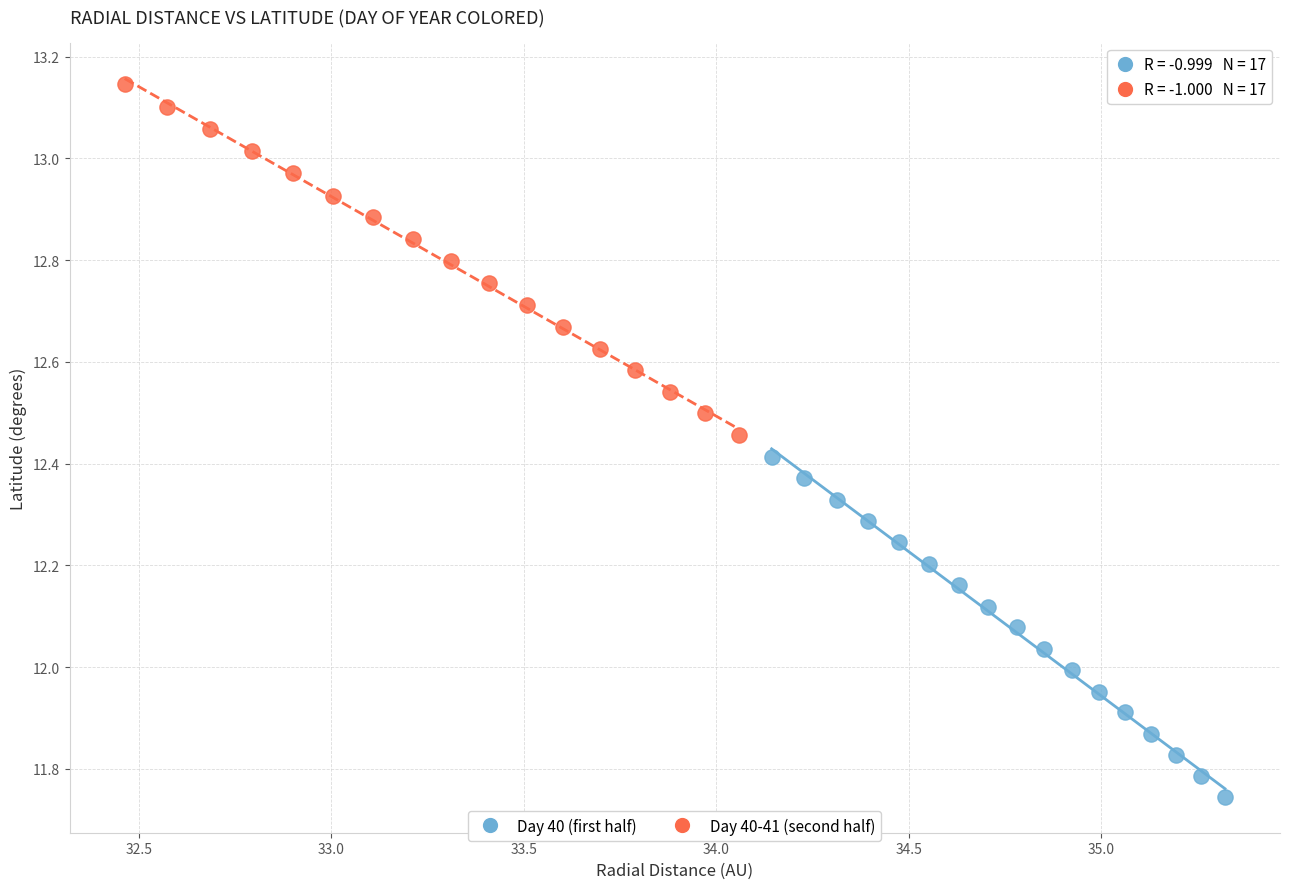

Which series reaches the maximum Y coordinate?

Day 40-41 (second half)